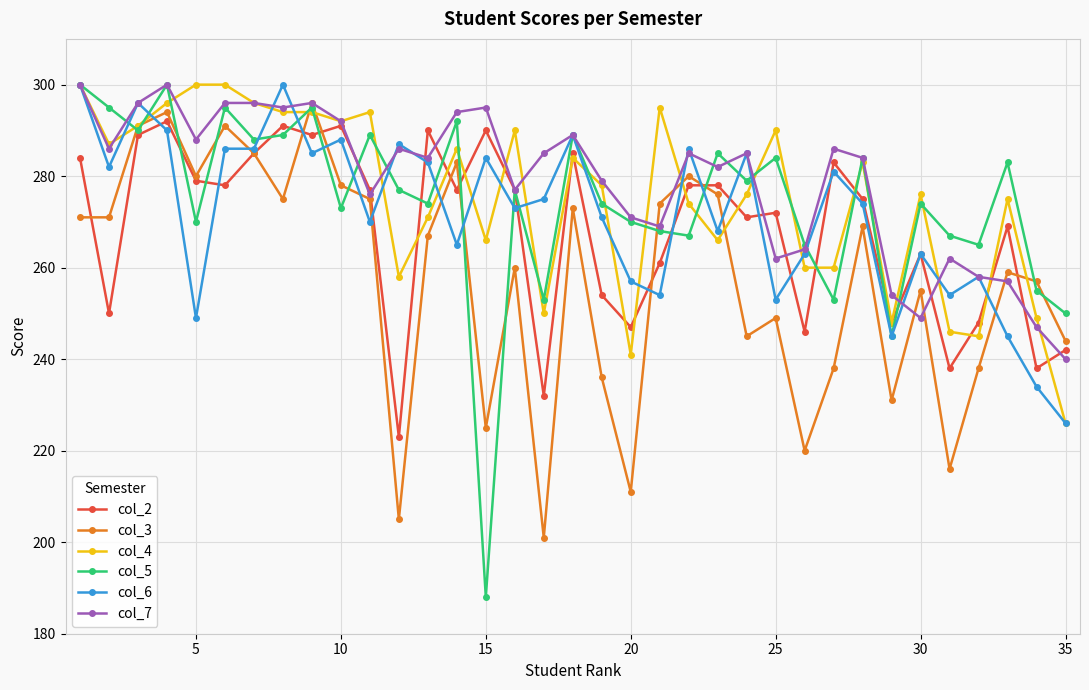

True or false: col_4 has more than 0 points higher than both neighbors.

True